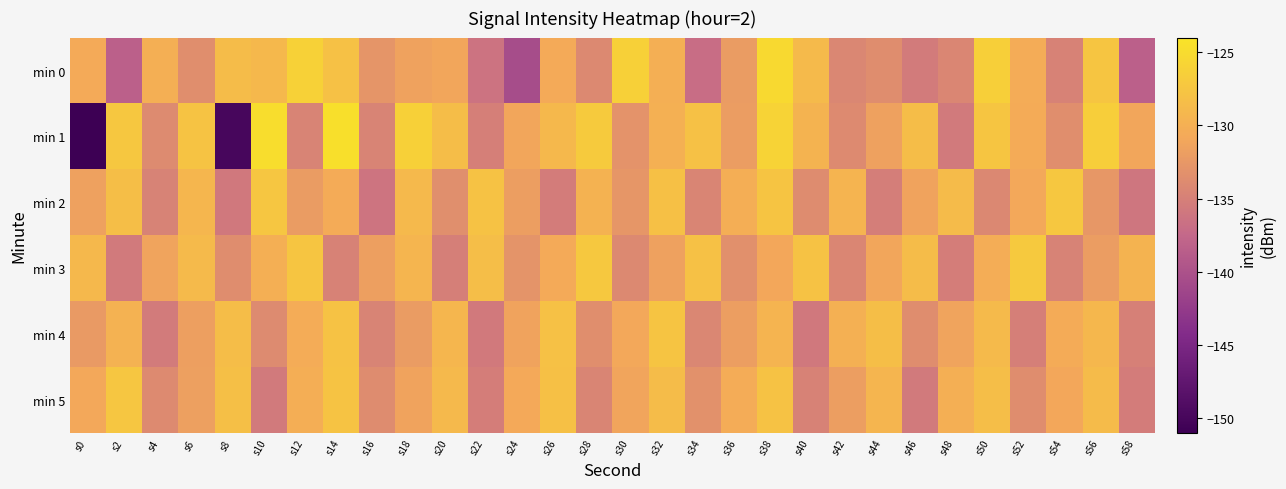

Count the number of data series in this chart.

6